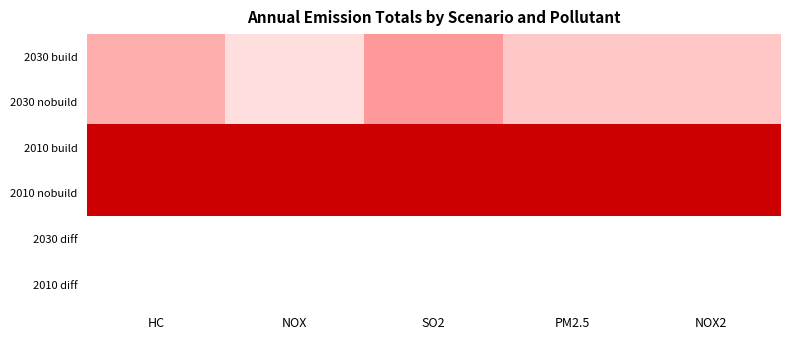

Reading left to right, extract all data points from this chart.

2030 build: HC=0.3	NOX=0.1	SO2=0.4	PM2.5=0.2	NOX2=0.2
2030 nobuild: HC=0.3	NOX=0.1	SO2=0.4	PM2.5=0.2	NOX2=0.2
2010 build: HC=1.0	NOX=1.0	SO2=1.0	PM2.5=1.0	NOX2=1.0
2010 nobuild: HC=1.0	NOX=1.0	SO2=1.0	PM2.5=1.0	NOX2=1.0
2030 diff: HC=0.0	NOX=0.0	SO2=0.0	PM2.5=0.0	NOX2=0.0
2010 diff: HC=0.0	NOX=0.0	SO2=0.0	PM2.5=0.0	NOX2=0.0